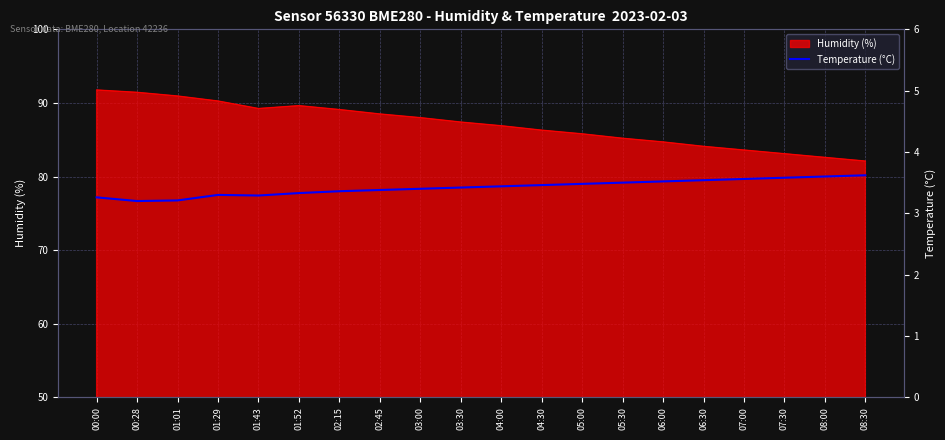

What is the smallest value displayed?

3.2